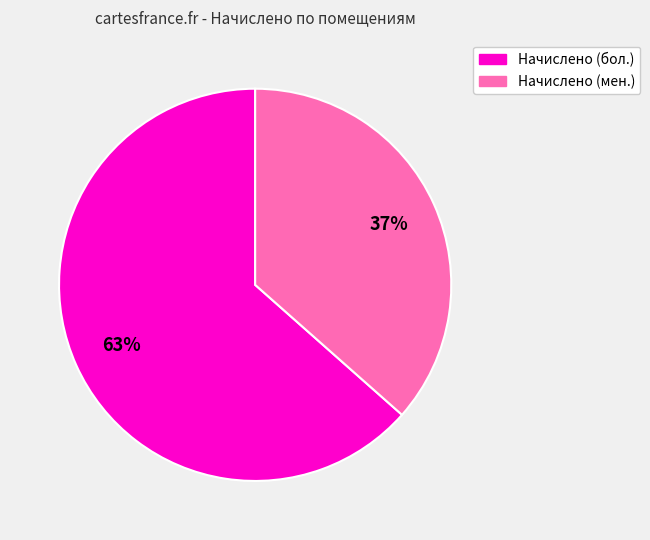

To the nearest percent, what is the average slice percentage?

50%